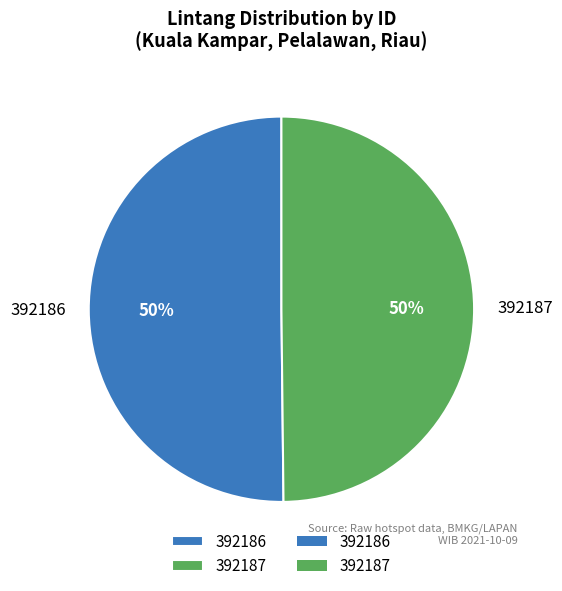

Do 392186 and 392187 together represent more than half of the pie?

Yes